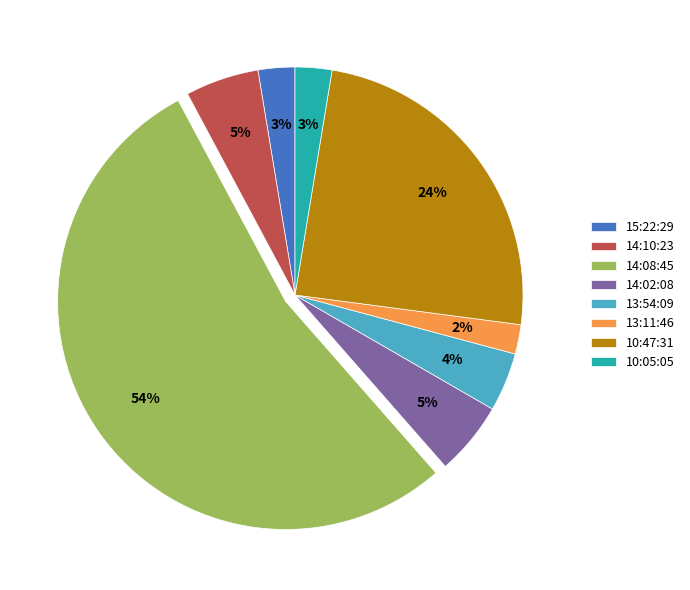

Combined, do 10:47:31 and 14:08:45 account for over 50%?

Yes